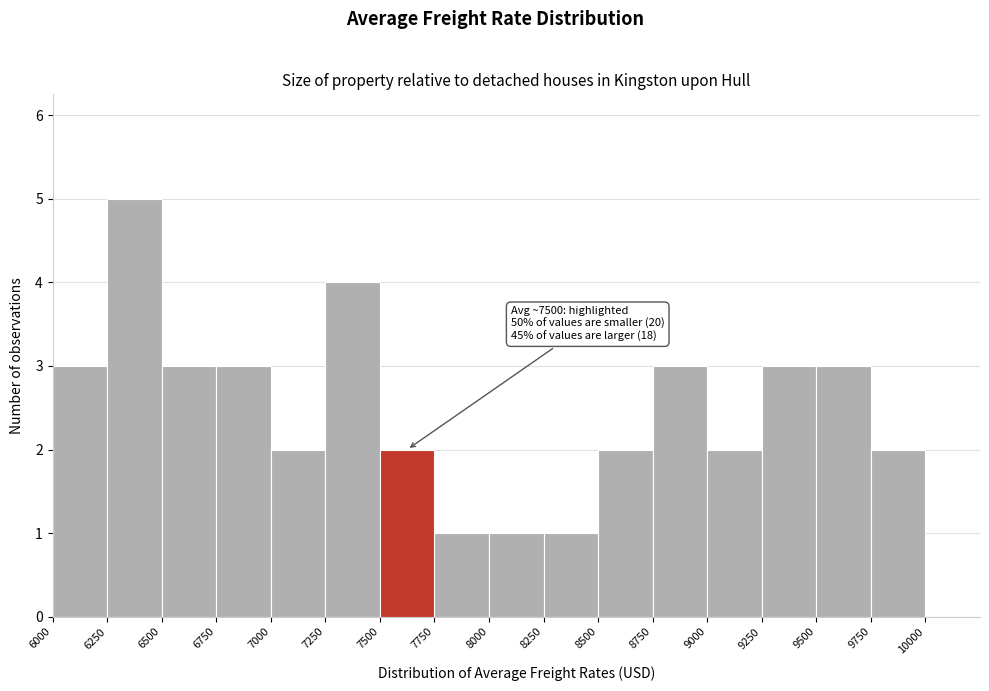

Over which range of the x-axis is the bar tallest?

6250 to 6500